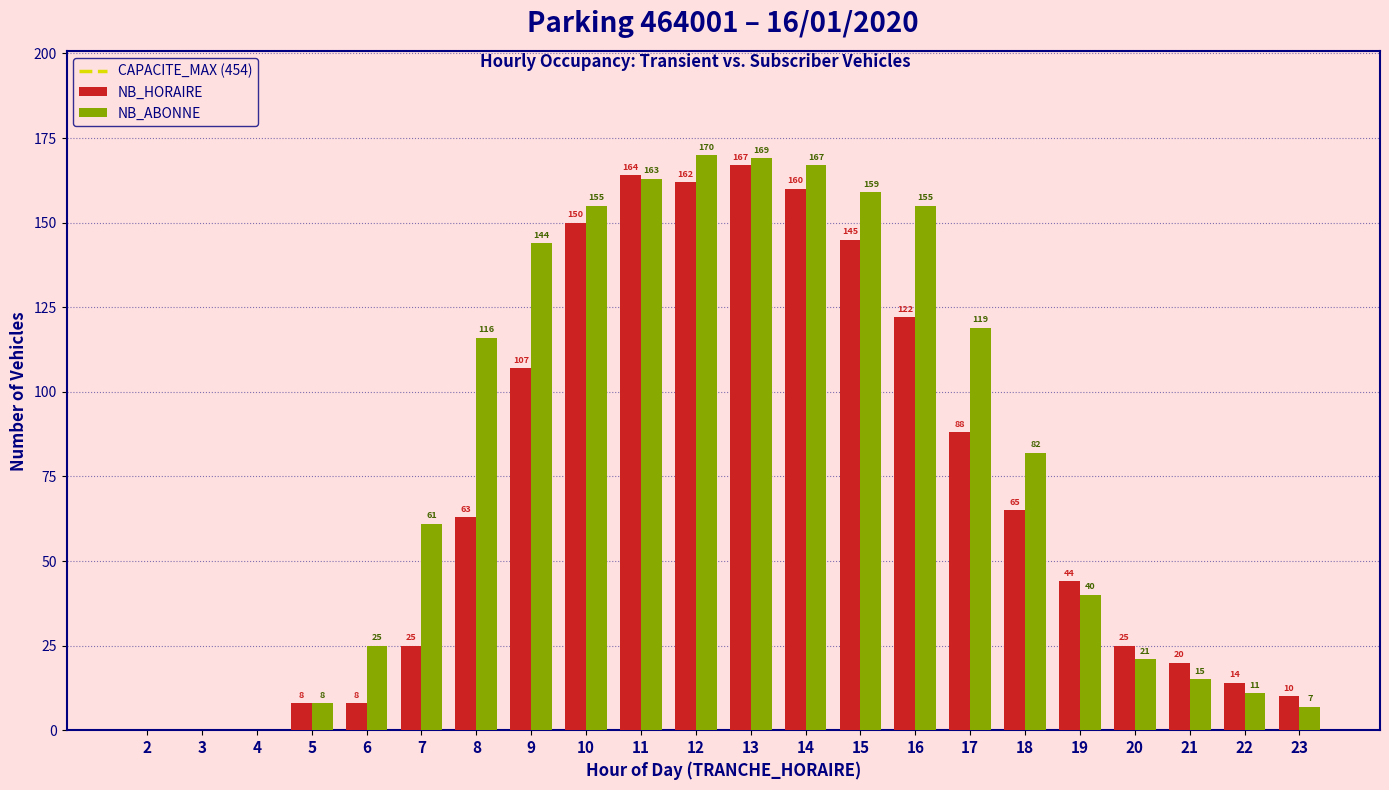

At which label does NB_HORAIRE reach its peak?

13